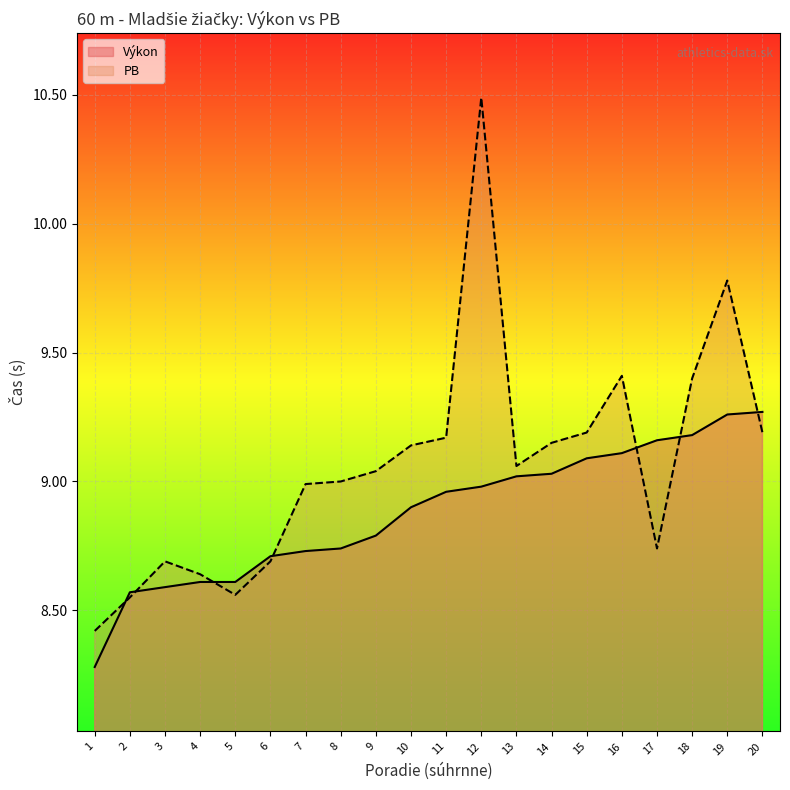

What is the difference between the maximum and minimum values in the Výkon series?

1.0